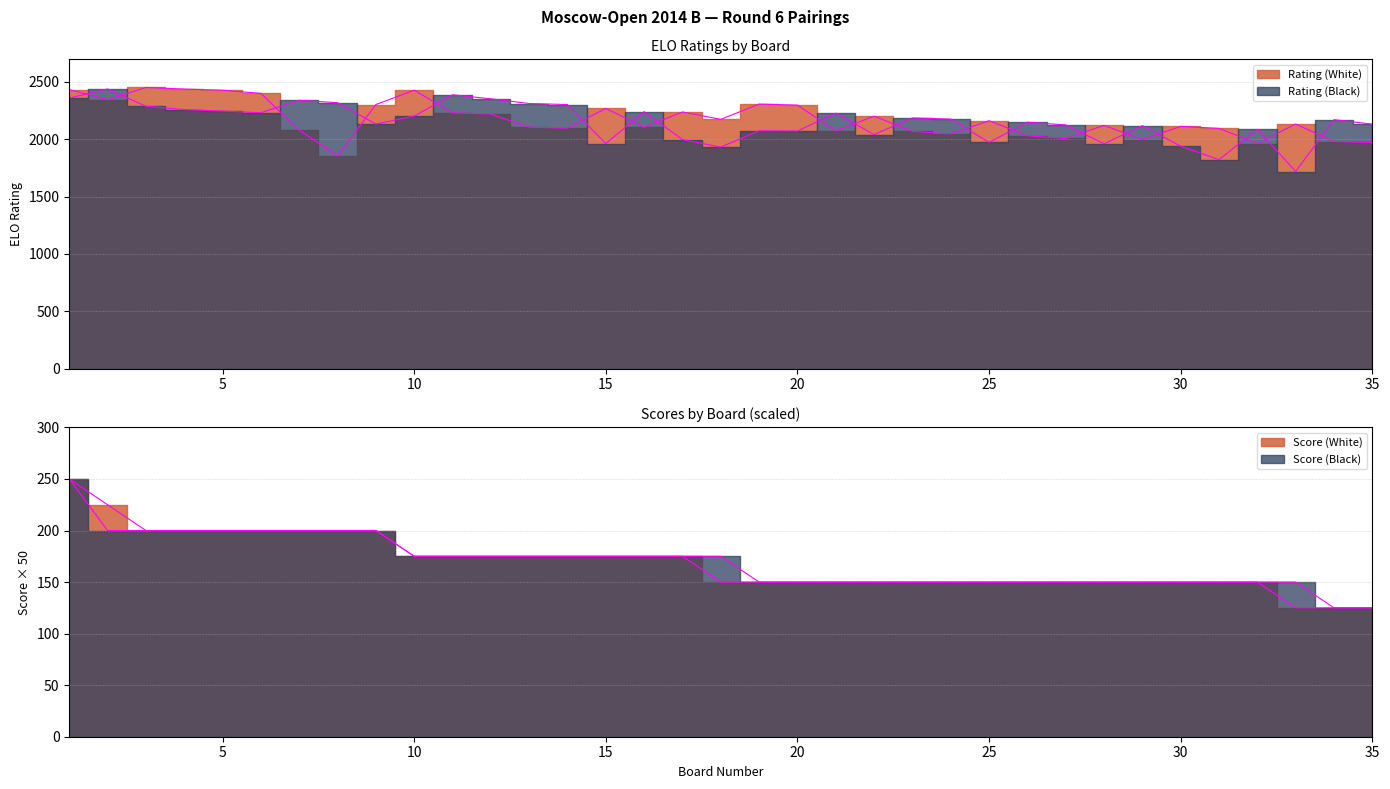

Reading right to left, list all the values displayed in this chart.

Rating (White): 35=1972	34=1980	33=2133	32=1963	31=2095	30=2112	29=1997	28=2121	27=2007	26=2030	25=2162	24=2047	23=2069	22=2201	21=2073	20=2298	19=2307	18=2174	17=2238	16=2105	15=2269	14=2097	13=2105	12=2220	11=2230	10=2428	9=2303	8=1856	7=2080	6=2400	5=2428	4=2438	3=2452	2=2345	1=2433
Rating (Black): 35=2132	34=2171	33=1719	32=2087	31=1822	30=1940	29=2119	28=1961	27=2125	26=2149	25=1973	24=2176	23=2186	22=2041	21=2228	20=2072	19=2074	18=1932	17=1997	16=2241	15=1963	14=2303	13=2312	12=2353	11=2388	10=2202	9=2133	8=2319	7=2340	6=2232	5=2246	4=2259	3=2288	2=2439	1=2359
Score (White): 35=125	34=125	33=125	32=150	31=150	30=150	29=150	28=150	27=150	26=150	25=150	24=150	23=150	22=150	21=150	20=150	19=150	18=150	17=175	16=175	15=175	14=175	13=175	12=175	11=175	10=175	9=200	8=200	7=200	6=200	5=200	4=200	3=200	2=225	1=250
Score (Black): 35=125	34=125	33=150	32=150	31=150	30=150	29=150	28=150	27=150	26=150	25=150	24=150	23=150	22=150	21=150	20=150	19=150	18=175	17=175	16=175	15=175	14=175	13=175	12=175	11=175	10=175	9=200	8=200	7=200	6=200	5=200	4=200	3=200	2=200	1=250